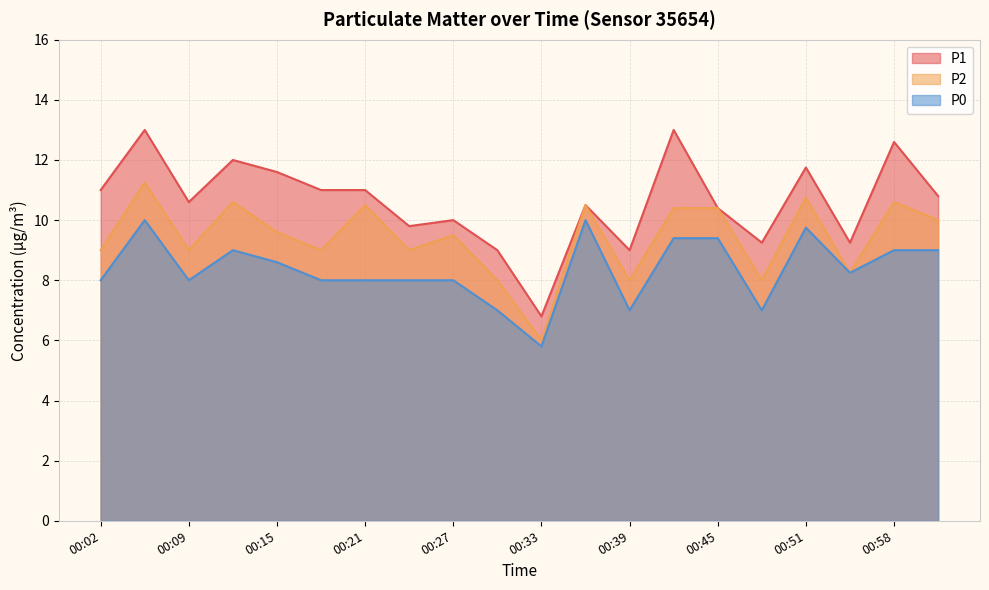

True or false: P2 and P0 intersect in this chart.

False